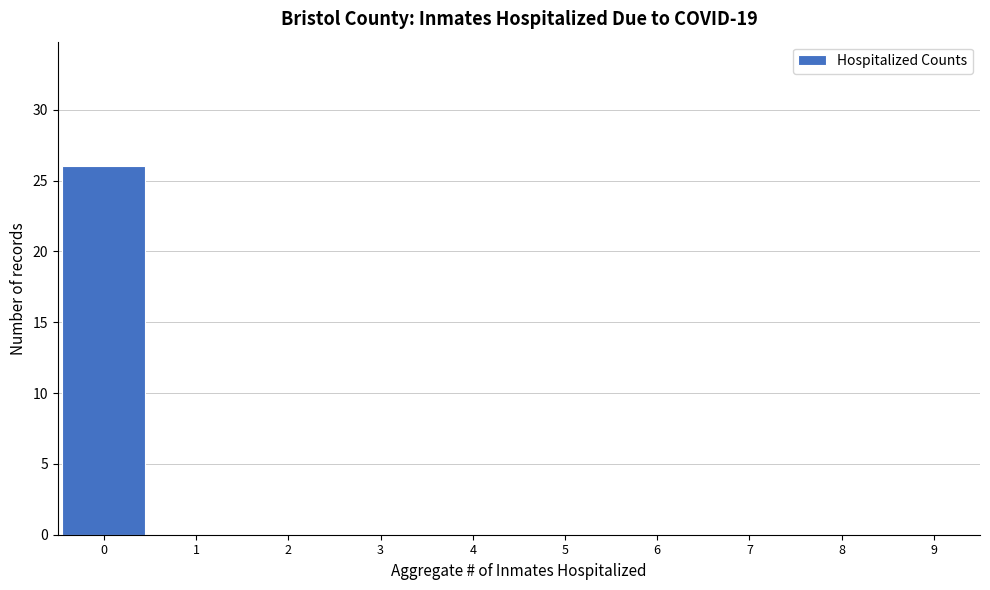

Reading left to right, transcribe this chart: for each bar, give the range it covers on the x-axis and its height. The values are not printed on the chart, so give them approximately, as read against the axis.

-0.5 to 0.5: 26
0.5 to 1.5: 0
1.5 to 2.5: 0
2.5 to 3.5: 0
3.5 to 4.5: 0
4.5 to 5.5: 0
5.5 to 6.5: 0
6.5 to 7.5: 0
7.5 to 8.5: 0
8.5 to 9.5: 0